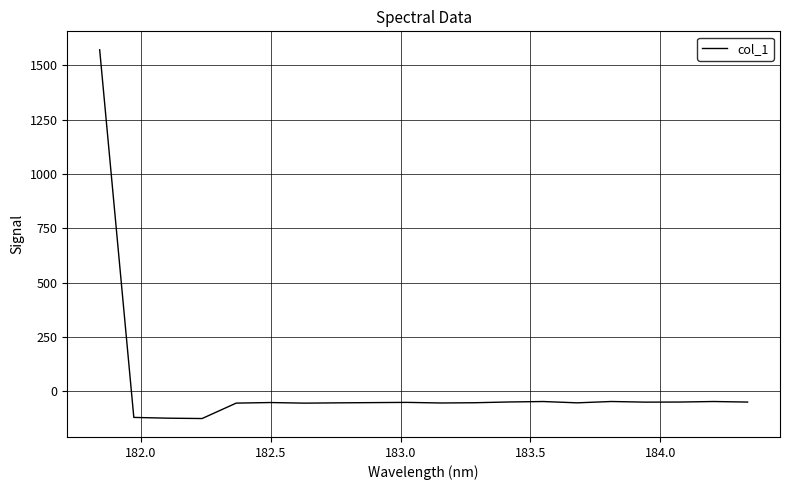

How many values are below -52?

12